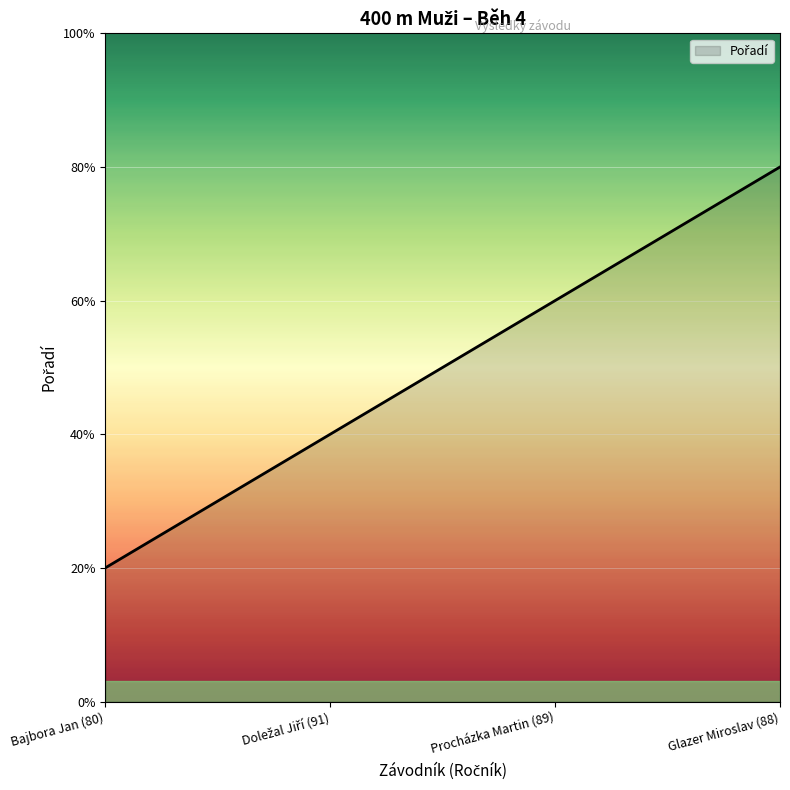

List the labels in order of value, largest first.

Glazer Miroslav (88), Procházka Martin (89), Doležal Jiří (91), Bajbora Jan (80)